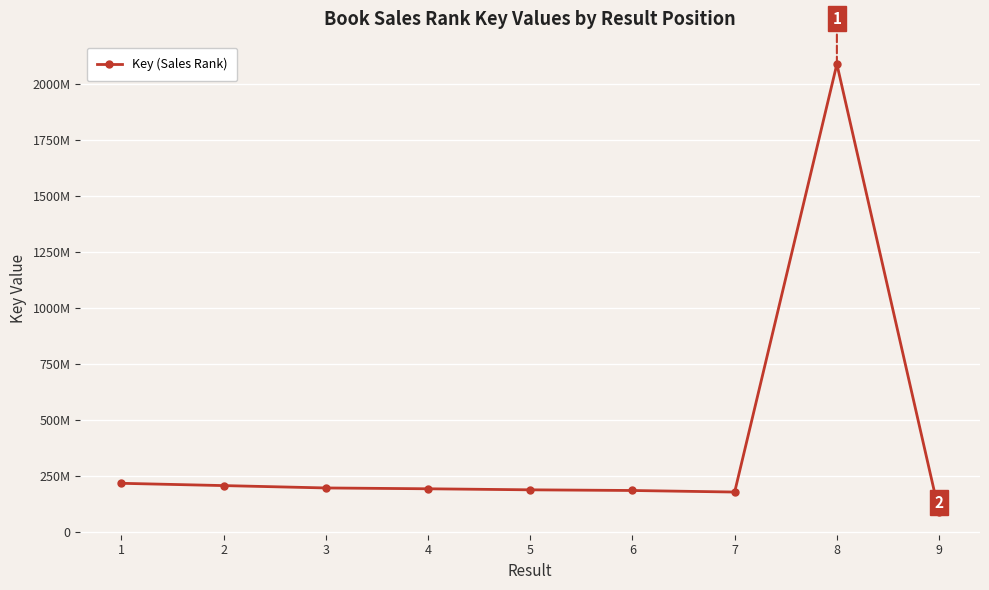

Reading left to right, what are all the values shown in this chart?

215402166	205197995	194663845	190947671	186294435	183313100	176375700	2086759904	85919342